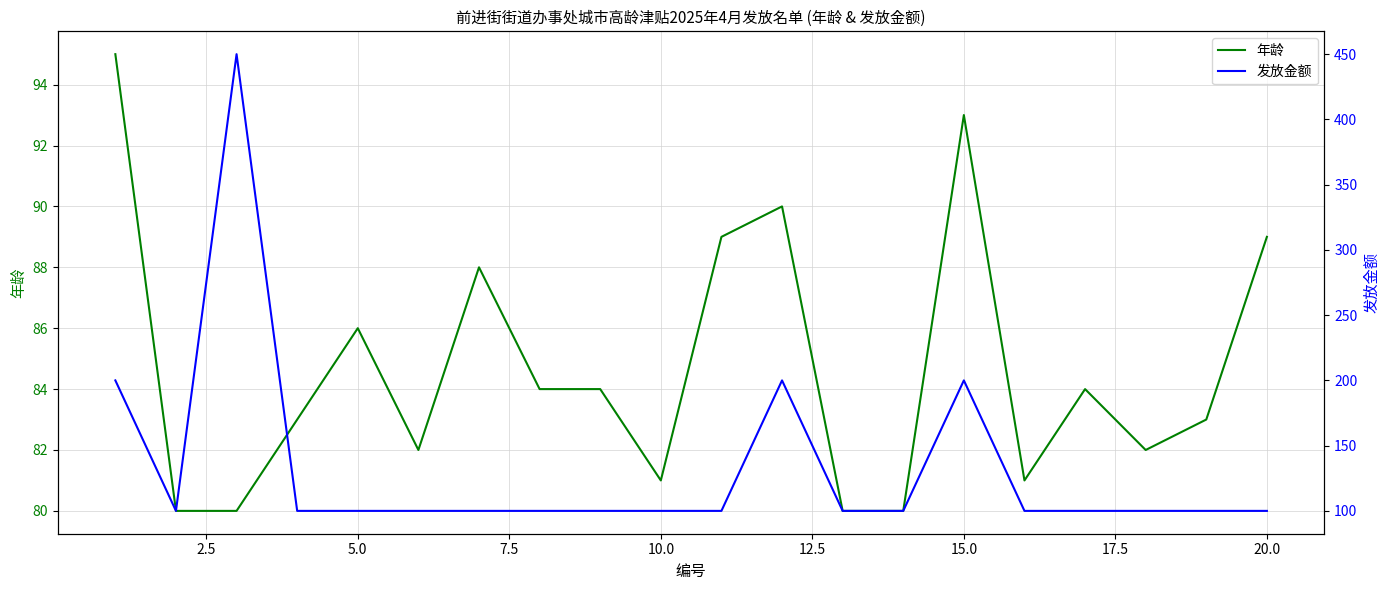

How many data points in 年龄 are less than 84?

10